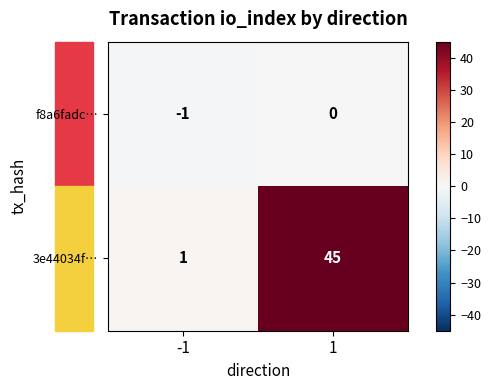

How many series are shown in this chart?

2